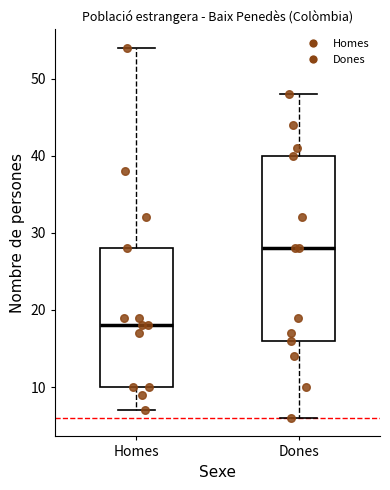

Reading left to right, transcribe this box plot: for each box, give where its median line is, the range the box spans, and where its two whiskers end, as read against the y-axis. The values are not printed on the chart, so give them approximately, as read against the axis.

Homes: median 18, box 10 to 28, whiskers 7 to 54
Dones: median 28, box 16 to 40, whiskers 6 to 48